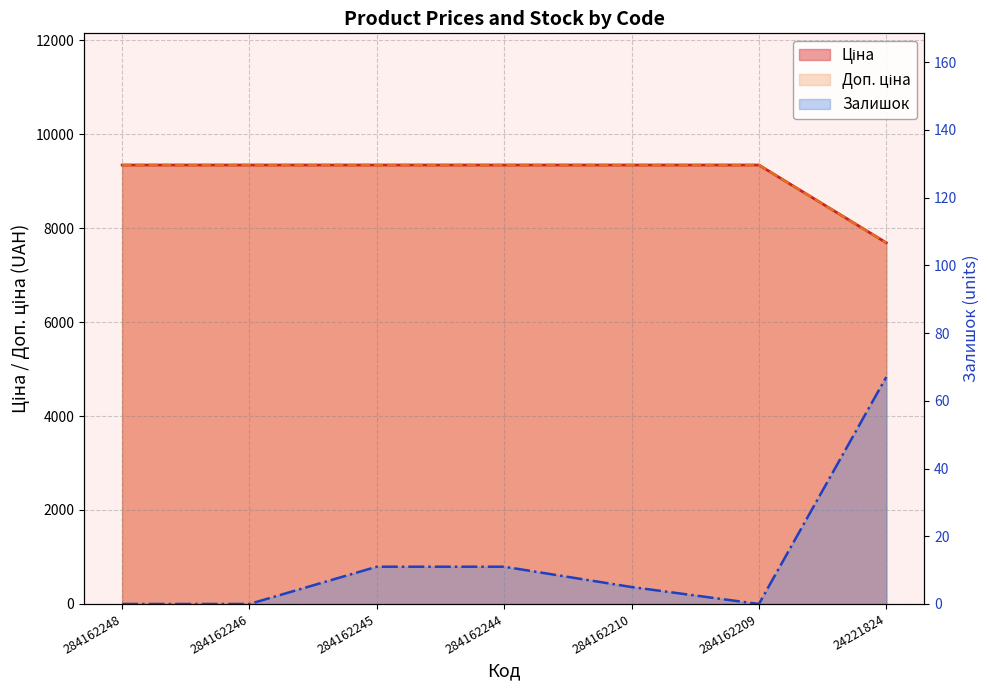

What is the value of the Ціна point at the 4th from the left?

9342.0